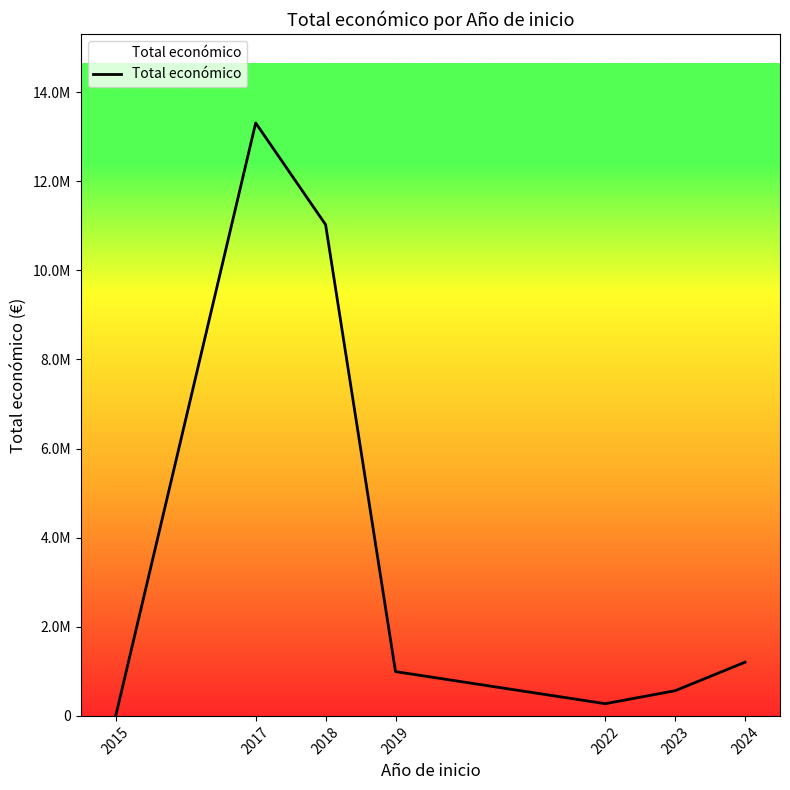

Is this an area chart (filled region under the line)?

Yes